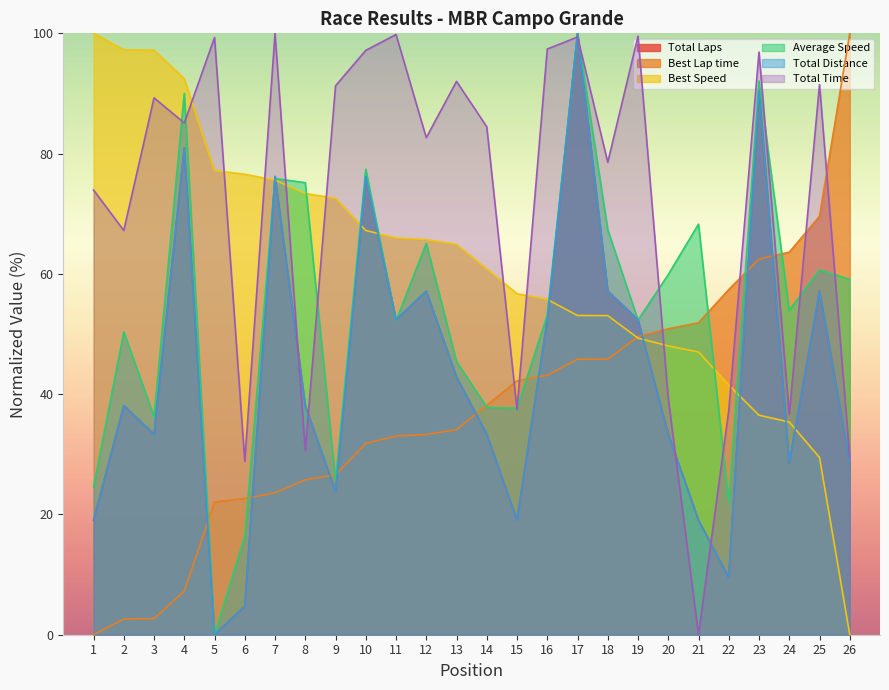

Where do Average Speed and Total Time first cross each other?

3 and 4